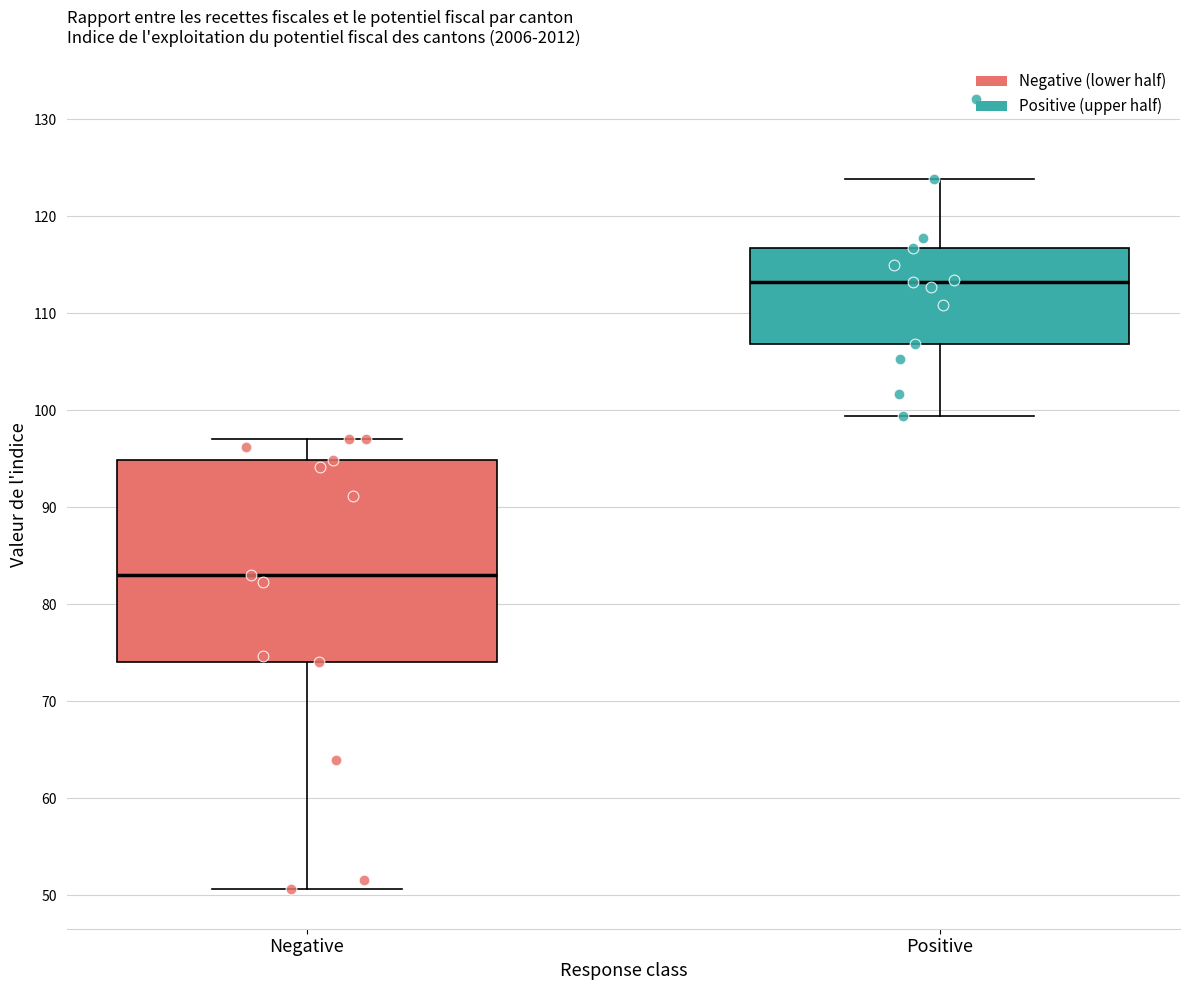

Which box's median line is the highest?

Positive